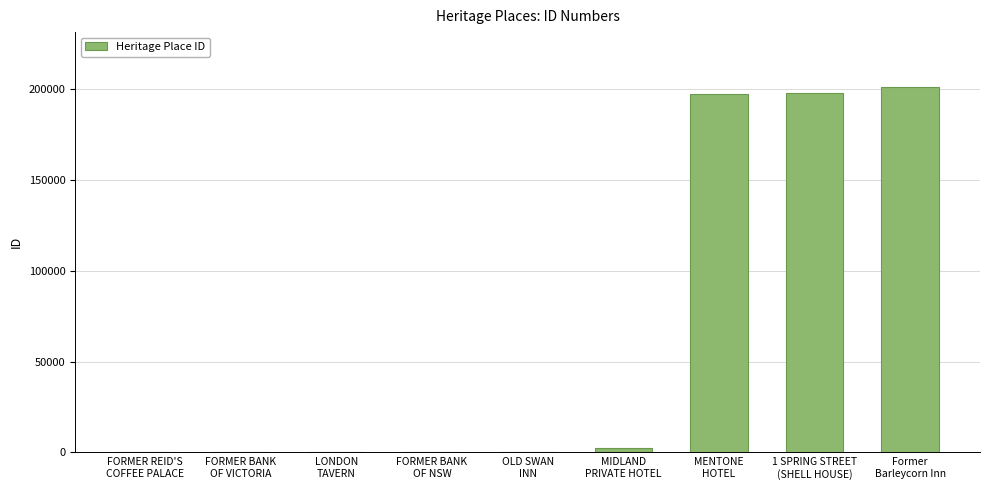

What is the sum of all values?

599919